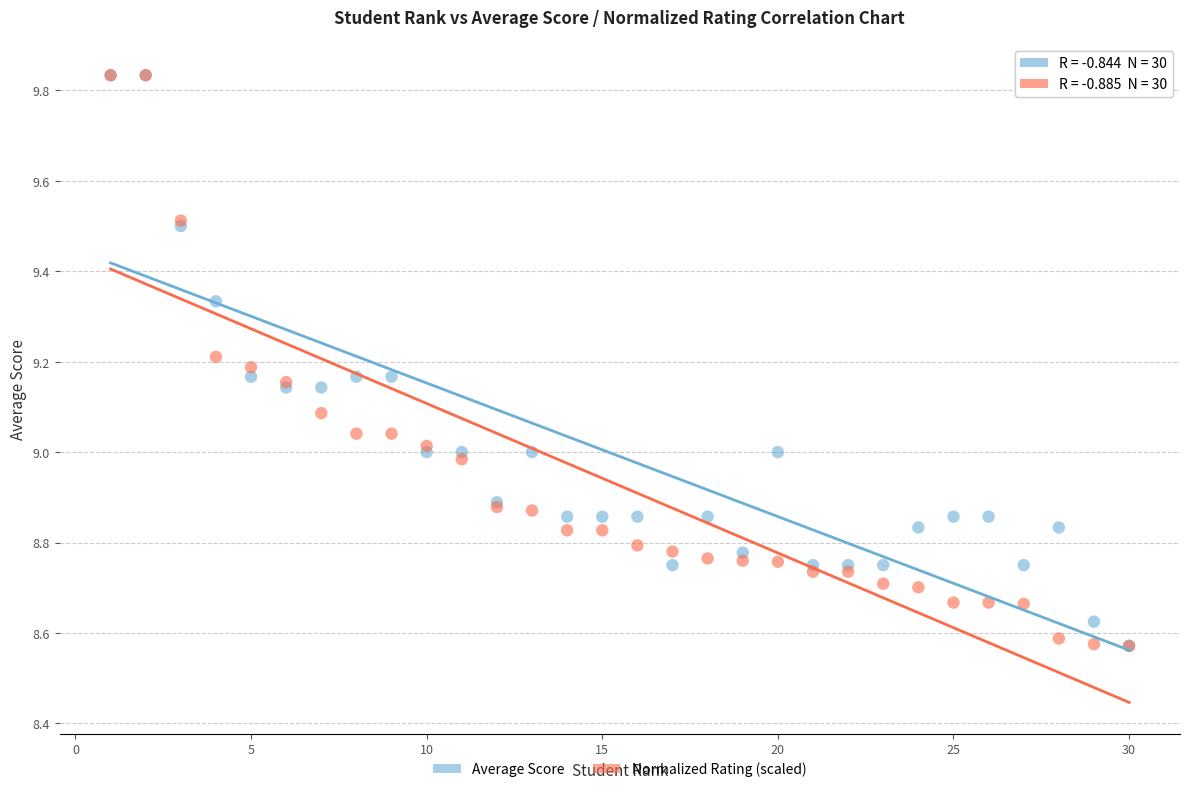

What are all the series names shown in the legend?

Average Score, Normalized Rating (scaled)